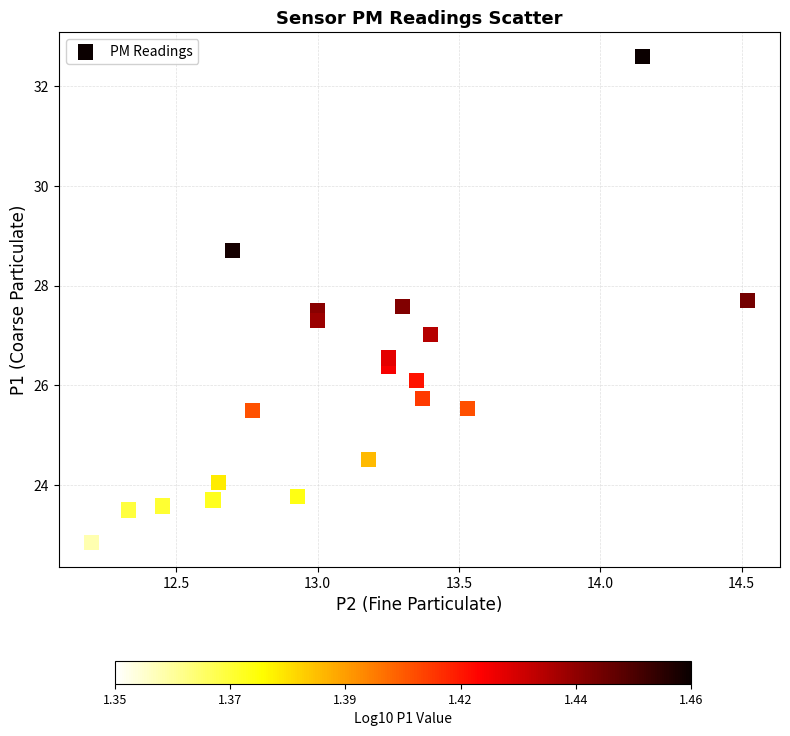

What is the range of X values (max minus min)?

2.3